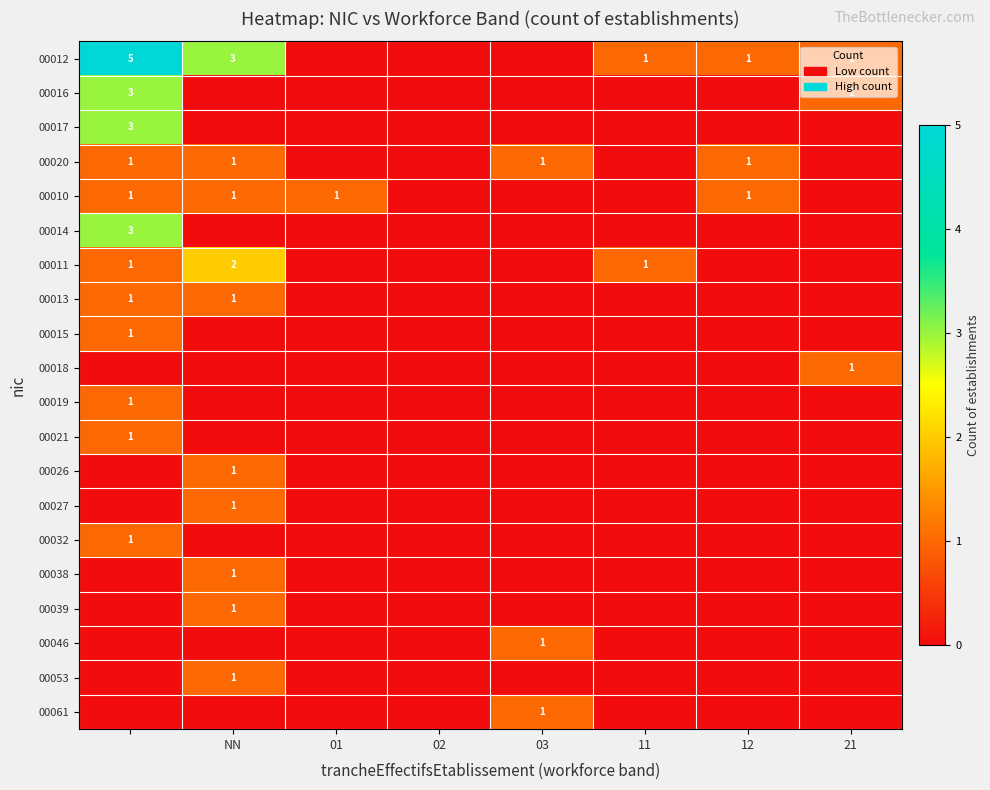

What is the maximum value shown in the chart?

5